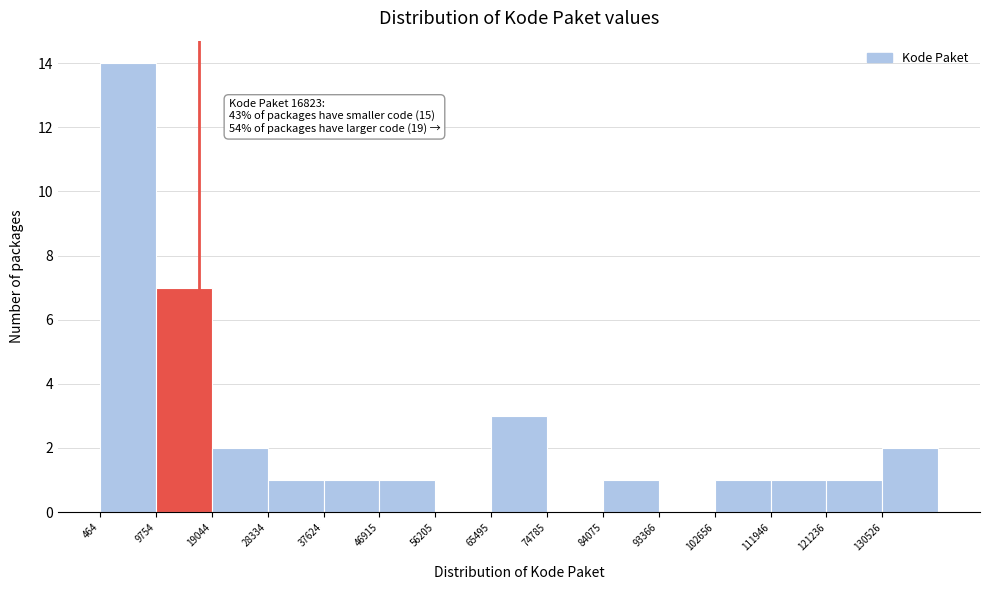

Over which range of the x-axis is the bar tallest?

0 to 10000